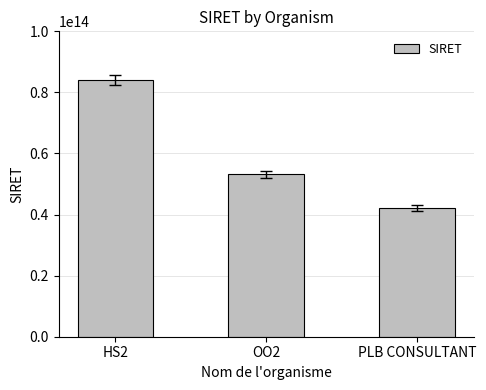

What is the ratio of the value at OO2 to the value at PLB CONSULTANT?

1.3